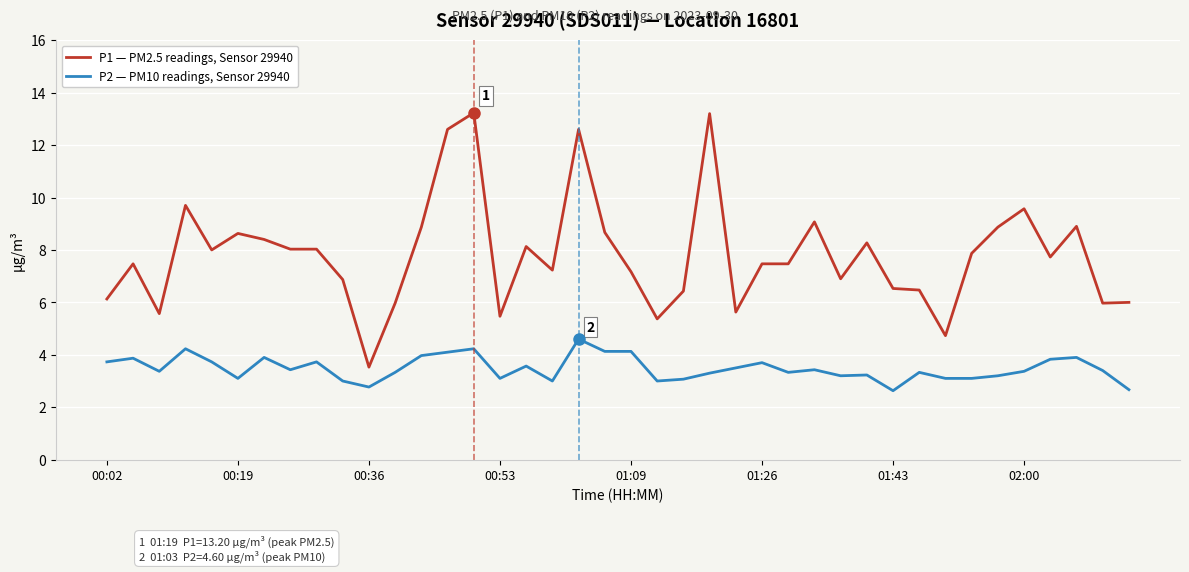

What is the maximum value shown in the chart?

13.2